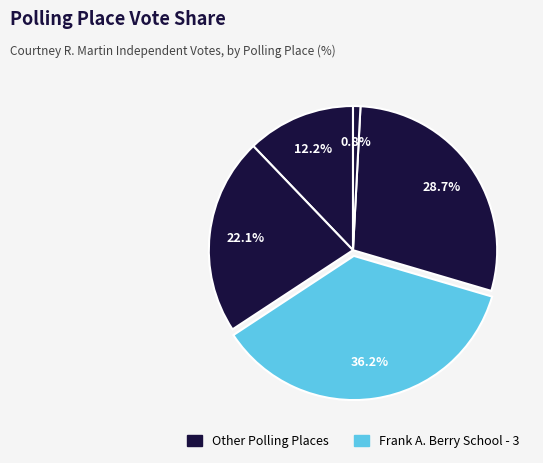

How many slices are in this pie chart?

5